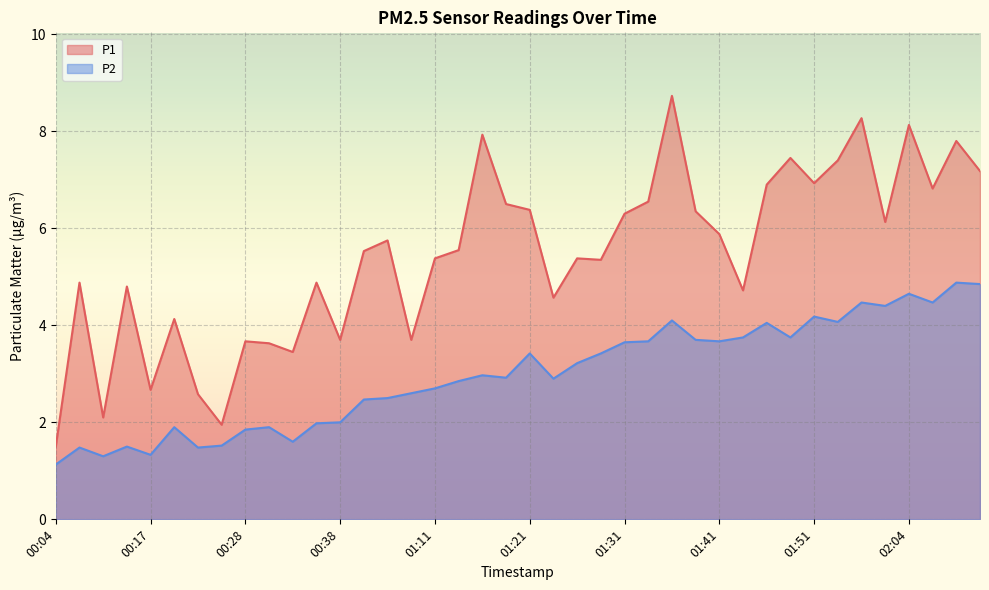

Which series has the largest total across all categories?

P1